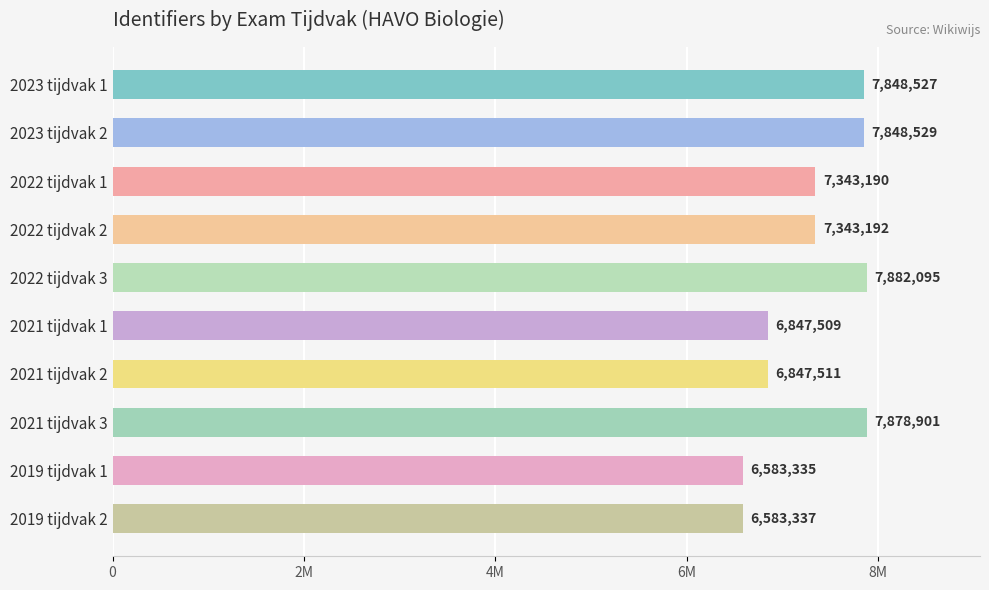

Are the bars horizontal?

Yes